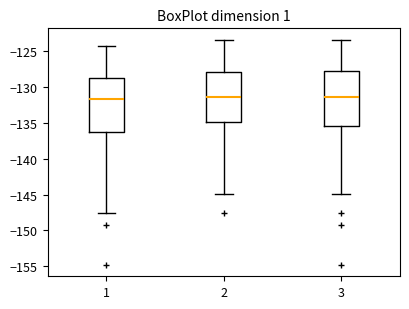

Reading left to right, transcribe this box plot: for each box, give where its median line is, the range the box spans, and where its two whiskers end, as read against the y-axis. The values are not printed on the chart, so give them approximately, as read against the axis.

1: median -131.5, box -136.5 to -129.0, whiskers -147.5 to -124.5
2: median -131.5, box -135.0 to -128.0, whiskers -145.0 to -123.5
3: median -131.5, box -135.5 to -128.0, whiskers -145.0 to -123.5